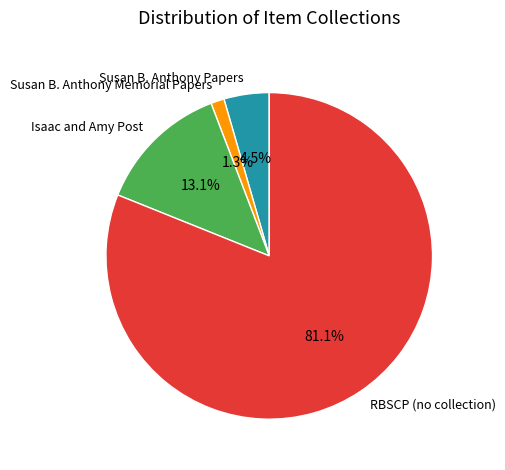

How many segments does this pie chart have?

4